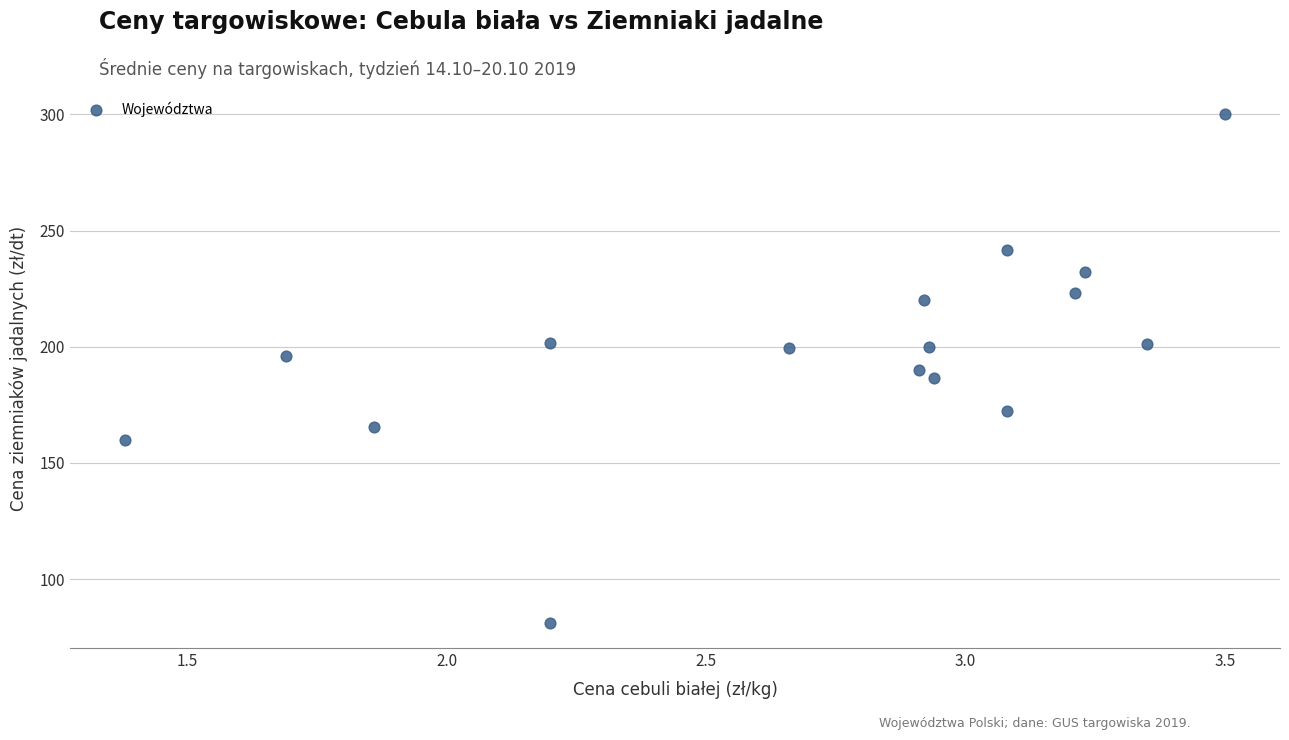

What is the range of X values (max minus min)?

2.1